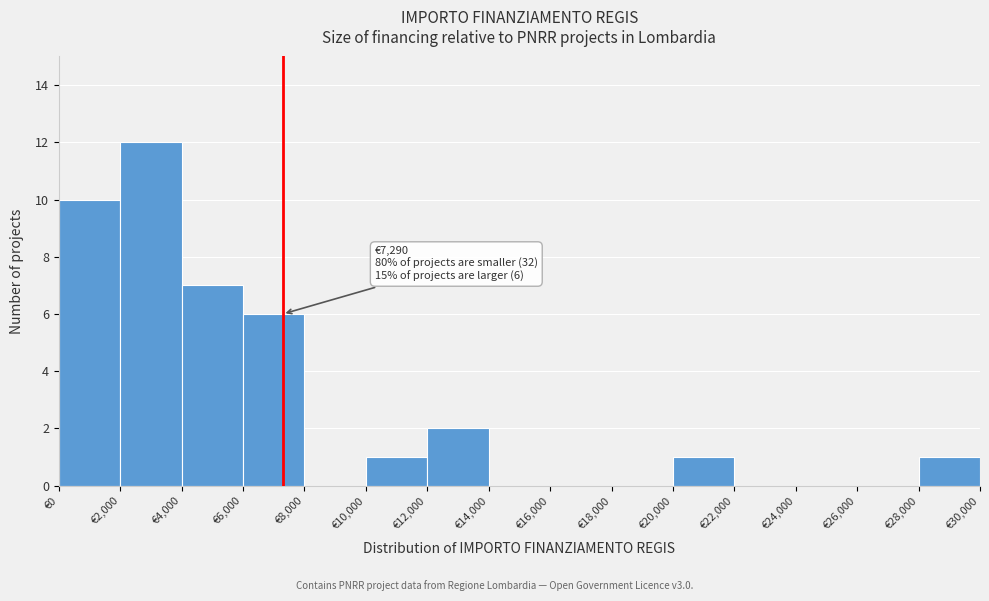

Over which range of the x-axis is the bar tallest?

2000 to 4000